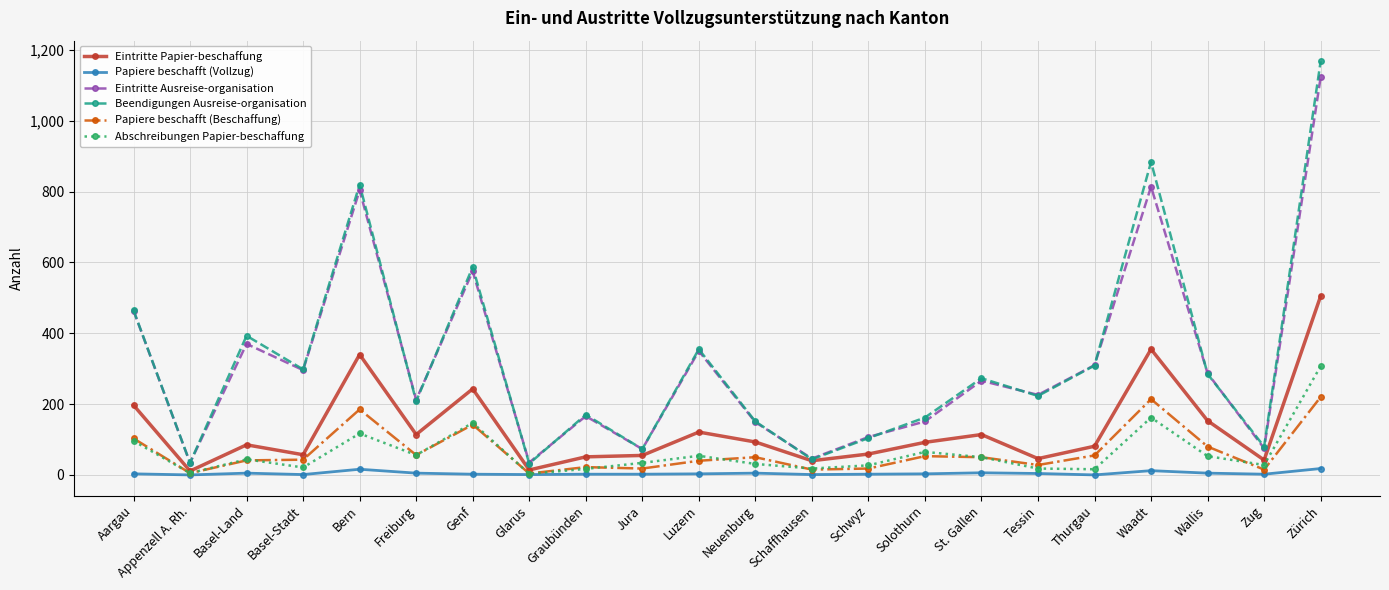

What is the greatest value displayed?

1168